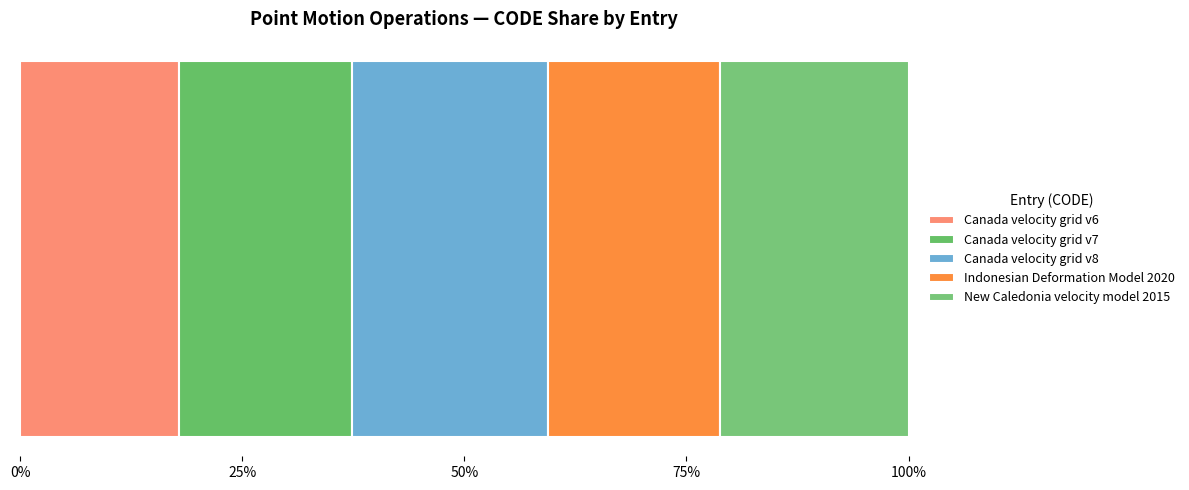

What position from the right is Canada velocity grid v7?

4